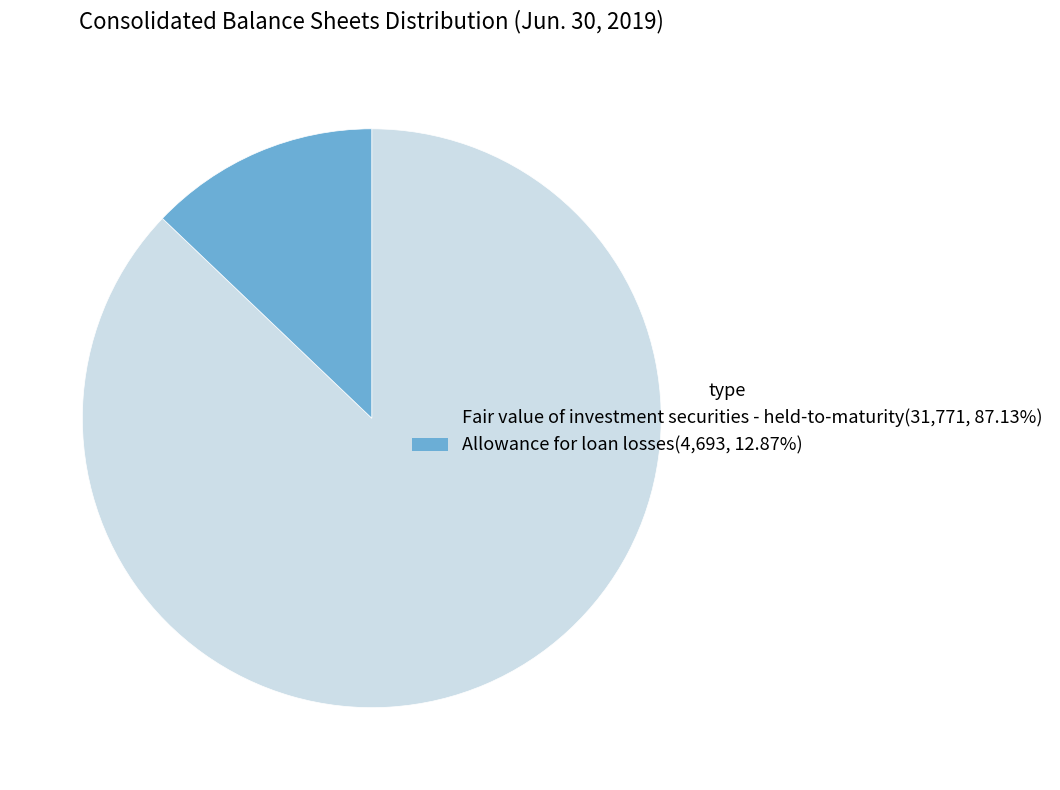

Which category has the biggest portion of the pie?

Fair value of investment securities - held-to-maturity